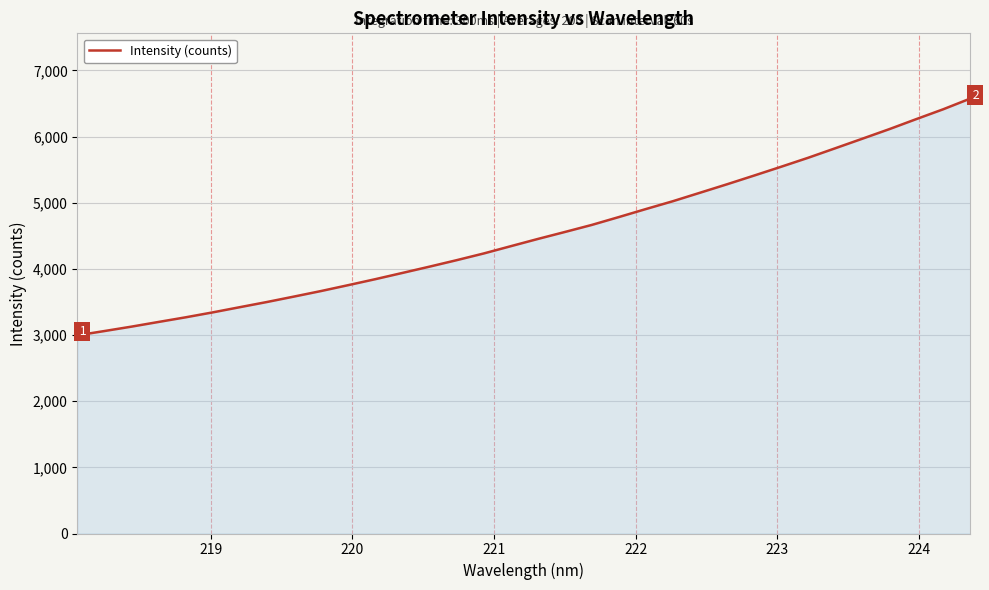

What is the minimum value shown in the chart?

2995.1